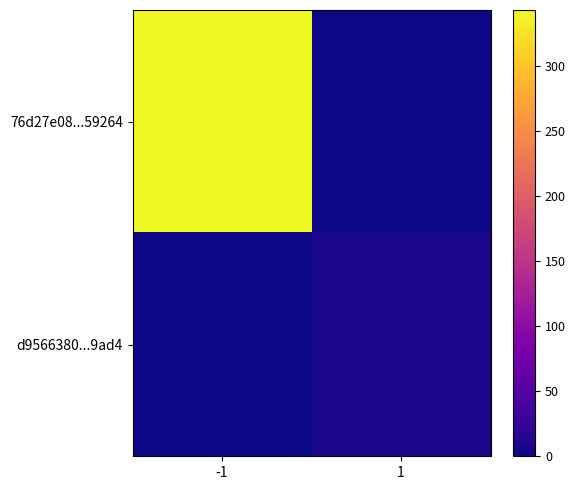

Which category has the lowest value across all series?

1